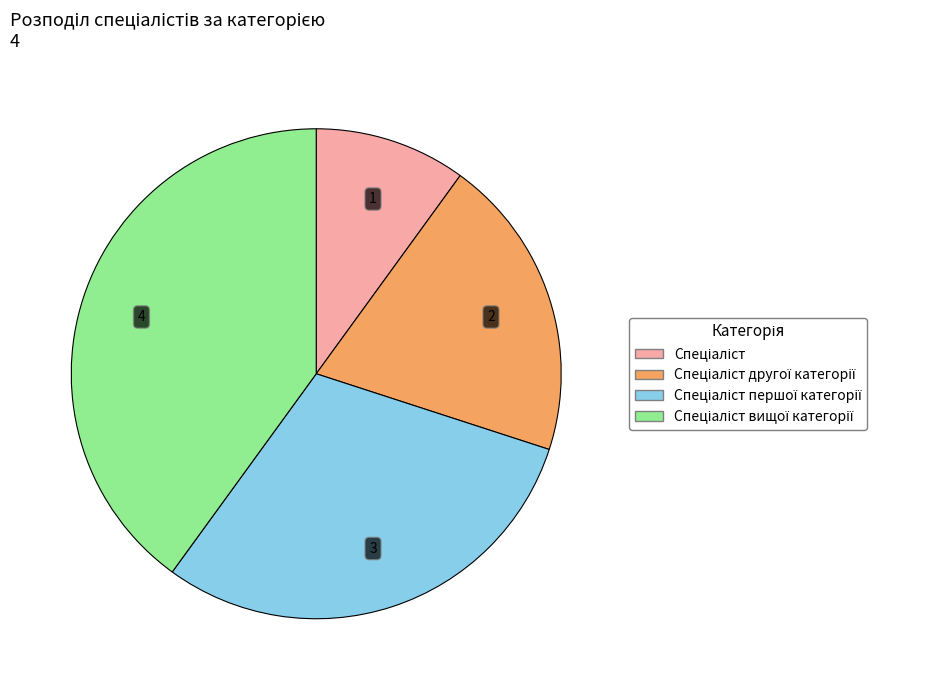

Does any single category account for the majority?

No